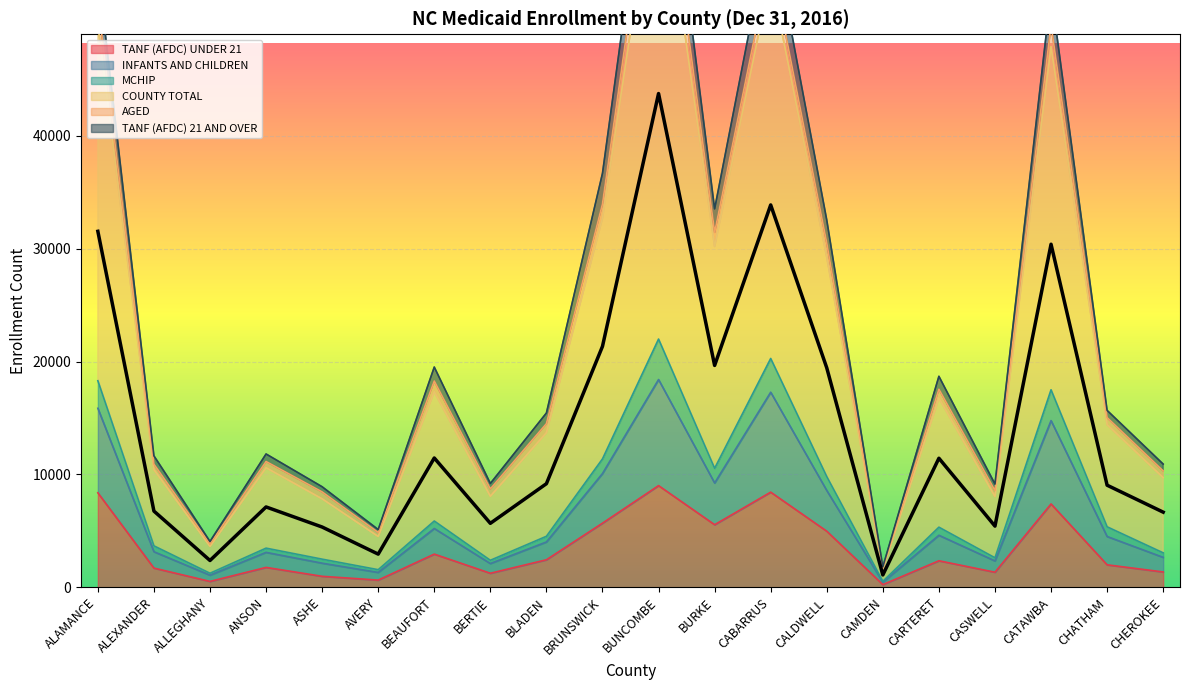

What is the lowest value of the COUNTY TOTAL series?

1100